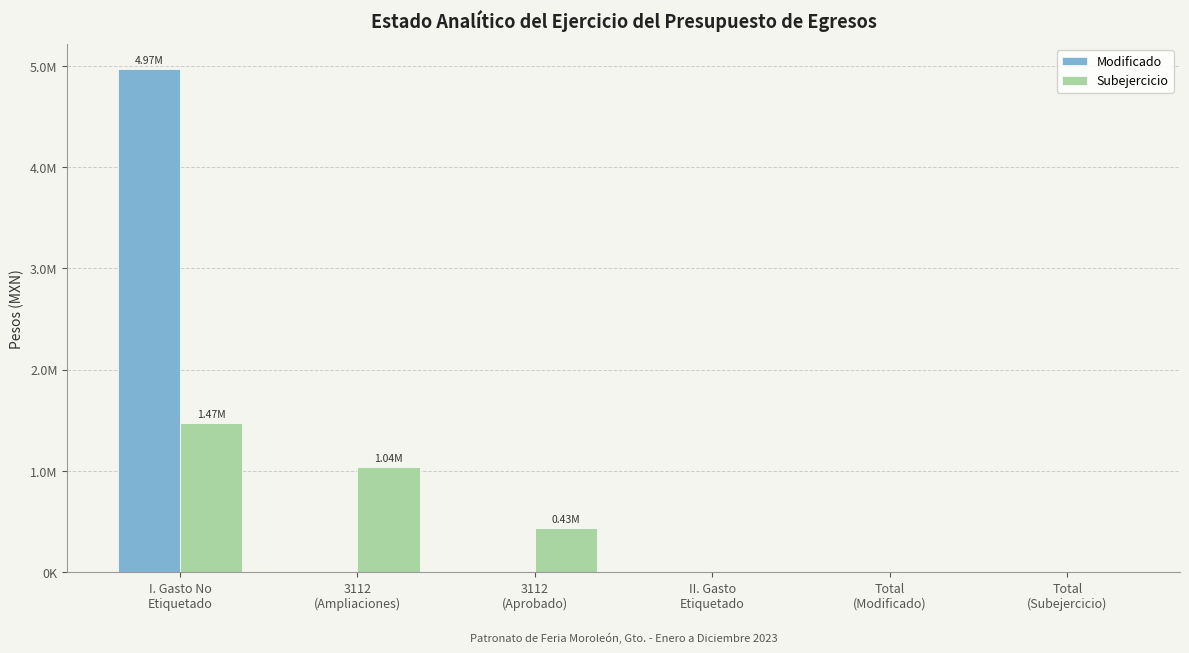

What are all the series names shown in the legend?

Modificado, Subejercicio